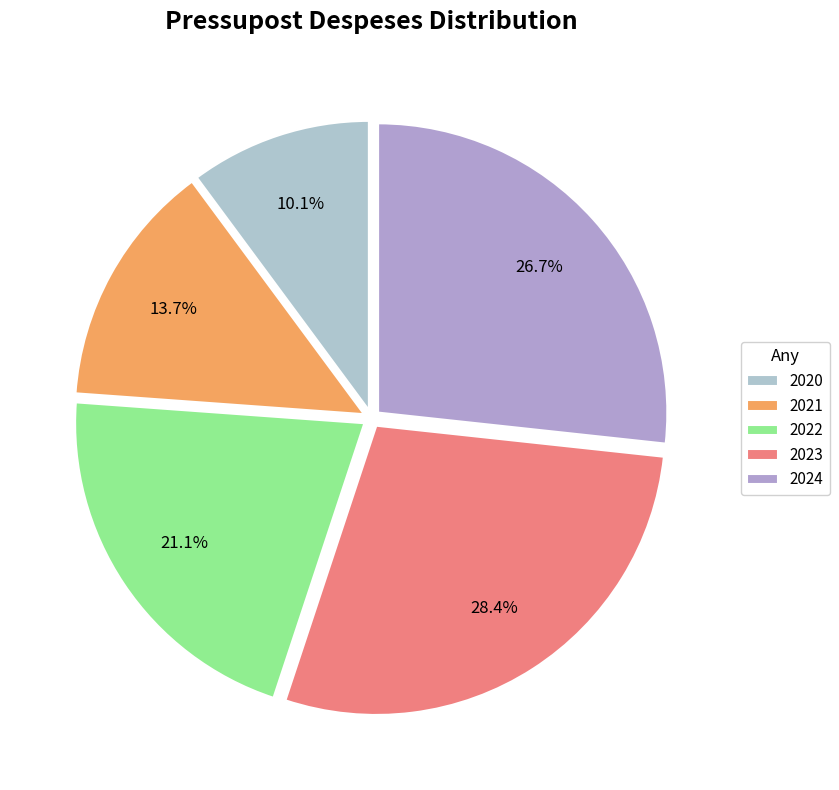

What is the smallest slice in the pie chart?

2020